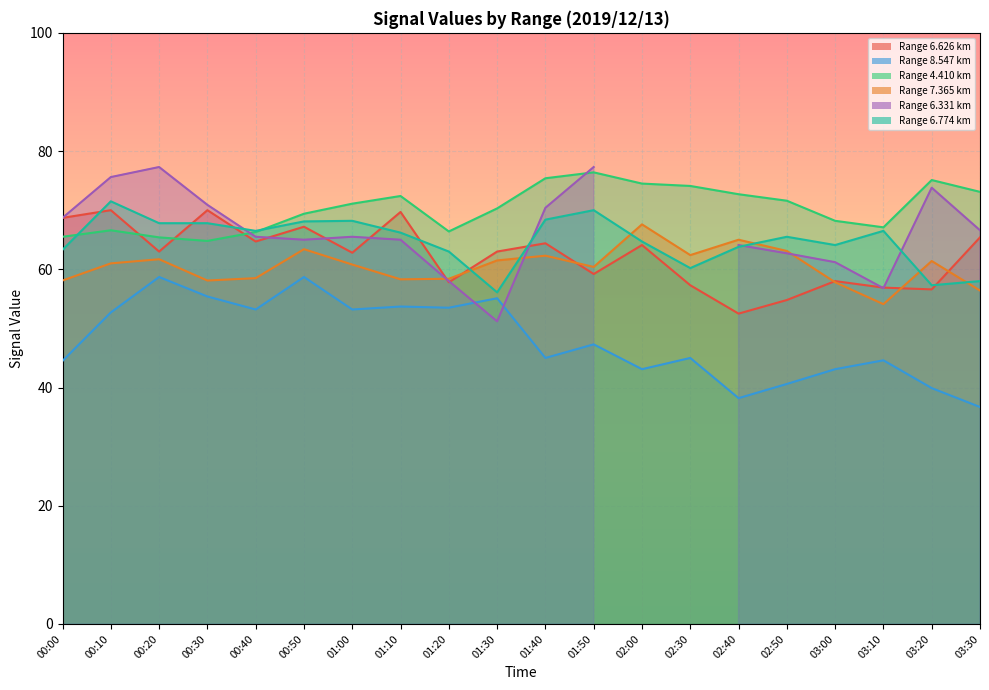

The   7.365 series shows 67.6 at 02:00. True or false?

True